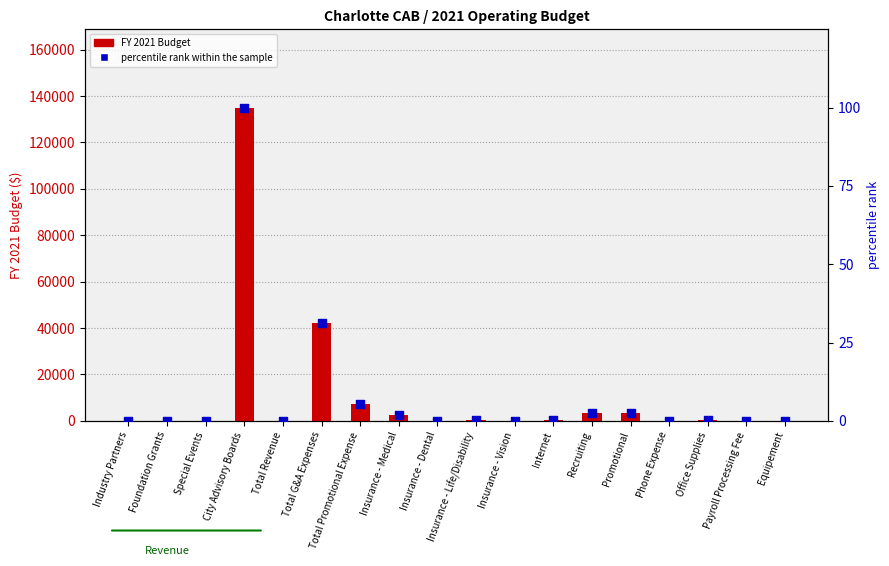

Is the value of FY 2021 Budget at Total Promotional Expense greater than the value of percentile rank within the sample at Insurance - Medical?

Yes